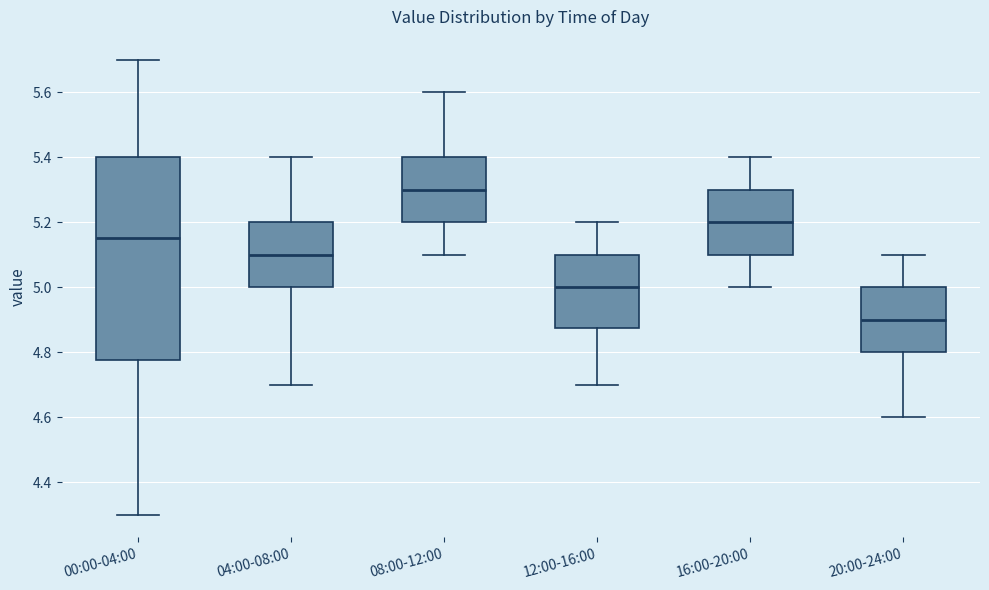

Which box is the tallest, from its lower edge to its upper edge?

00:00-04:00